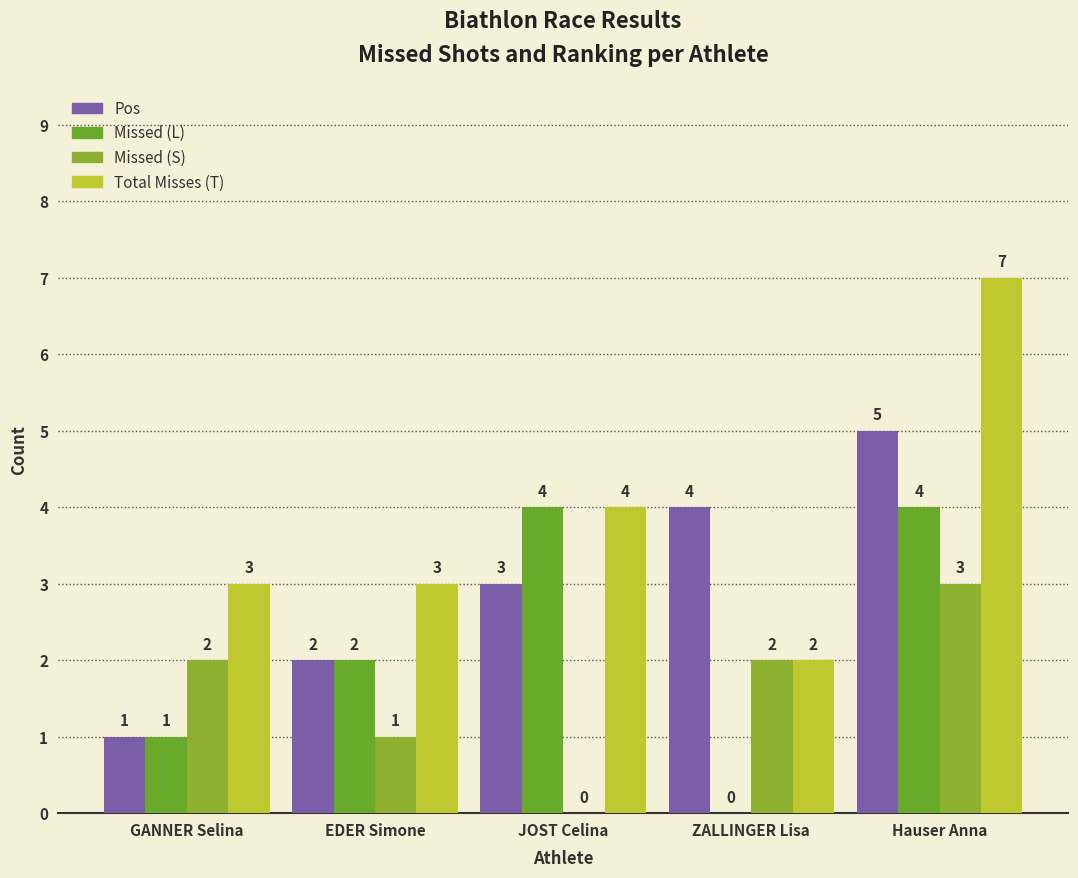

How many distinct data groups are displayed?

4